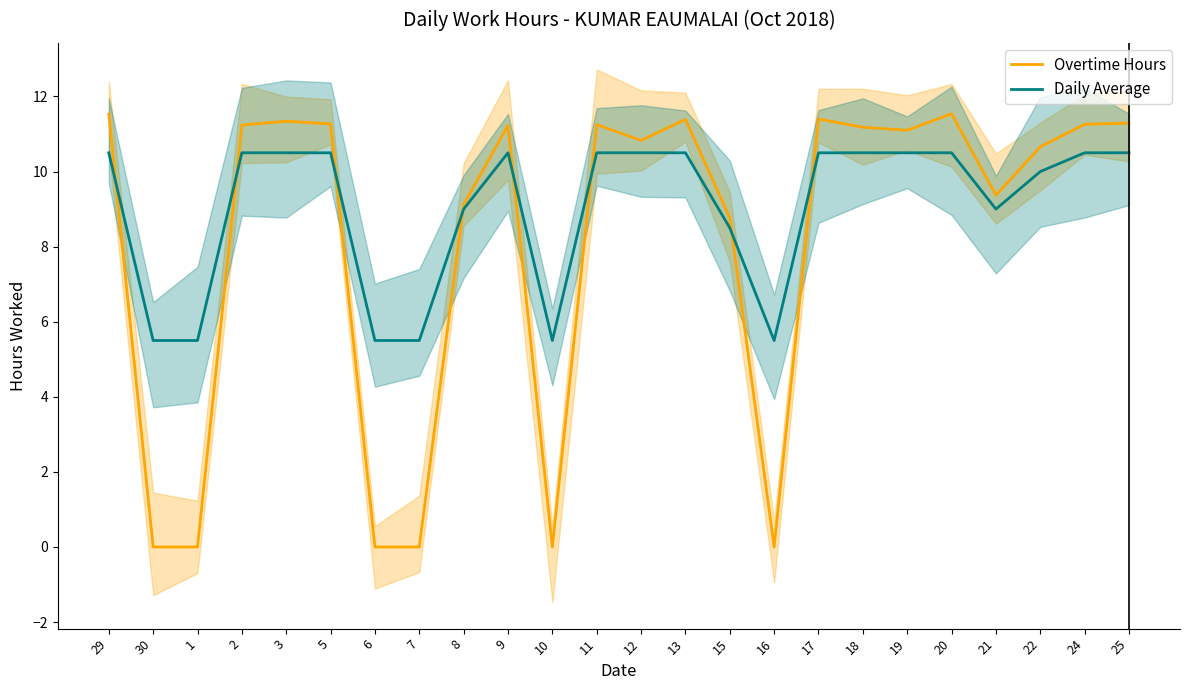

Which category has the lowest value across all series?

30